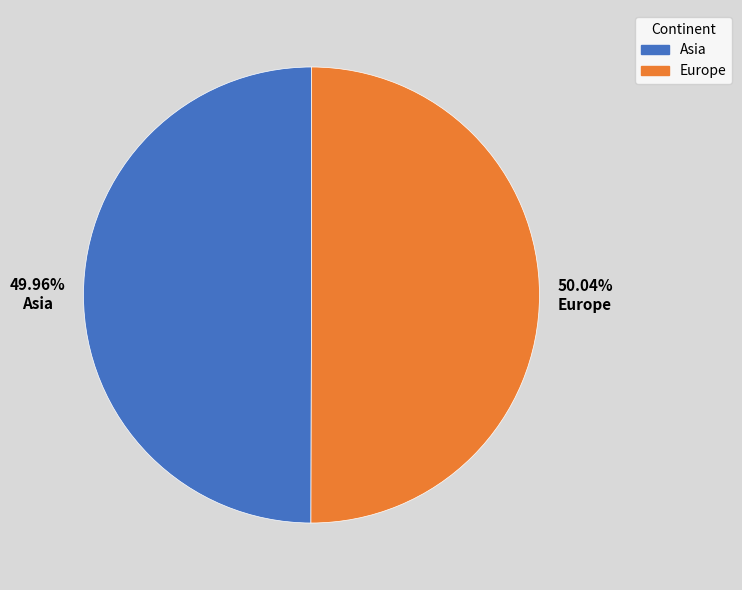

Approximately how many times larger is the value at Europe compared to Asia?

1.0